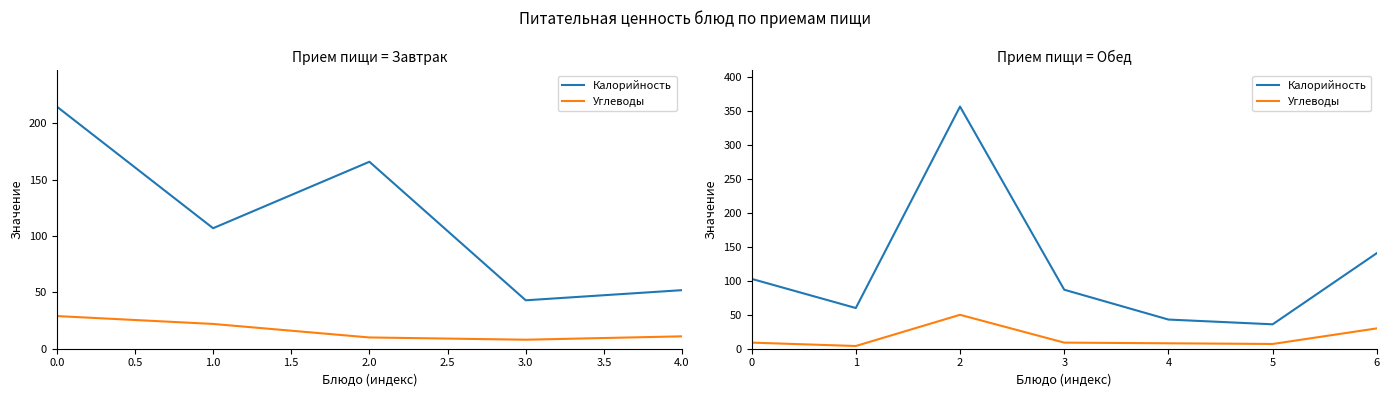

Which series changed the most between 2 and 5?

Калорийность